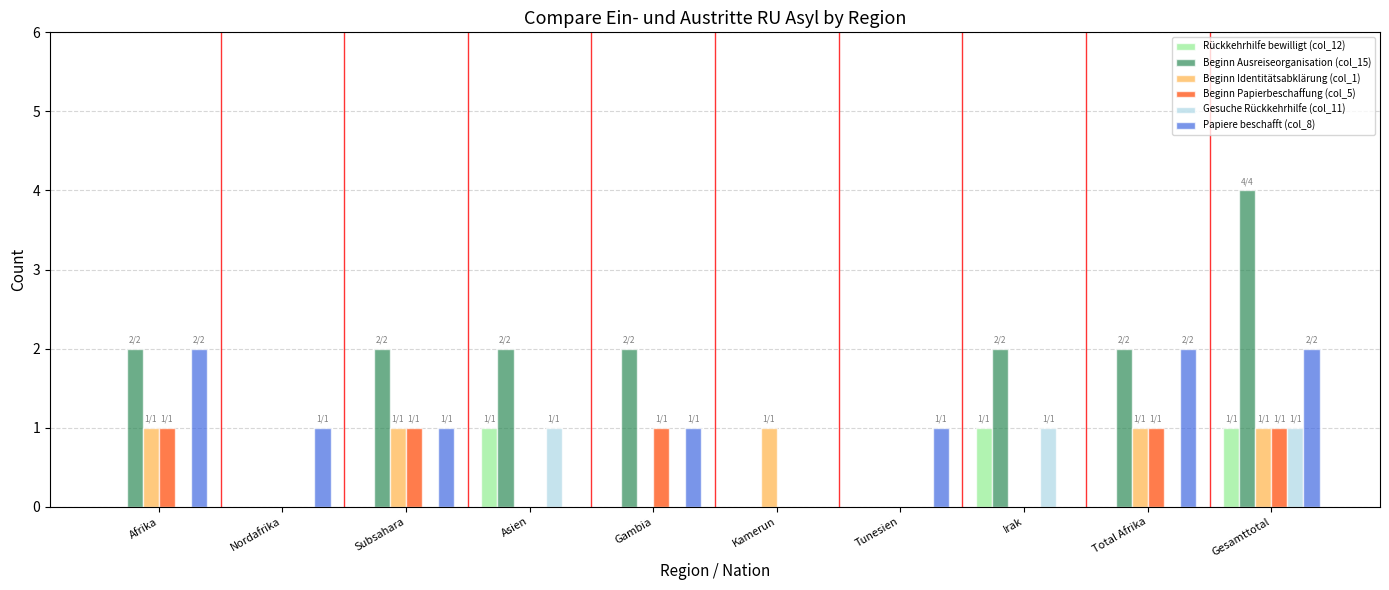

Reading left to right, list all the values displayed in this chart.

Rückkehrhilfe bewilligt (col_12): 0	0	0	1	0	0	0	1	0	1
Beginn Ausreiseorganisation (col_15): 2	0	2	2	2	0	0	2	2	4
Beginn Identitätsabklärung (col_1): 1	0	1	0	0	1	0	0	1	1
Beginn Papierbeschaffung (col_5): 1	0	1	0	1	0	0	0	1	1
Gesuche Rückkehrhilfe (col_11): 0	0	0	1	0	0	0	1	0	1
Papiere beschafft (col_8): 2	1	1	0	1	0	1	0	2	2